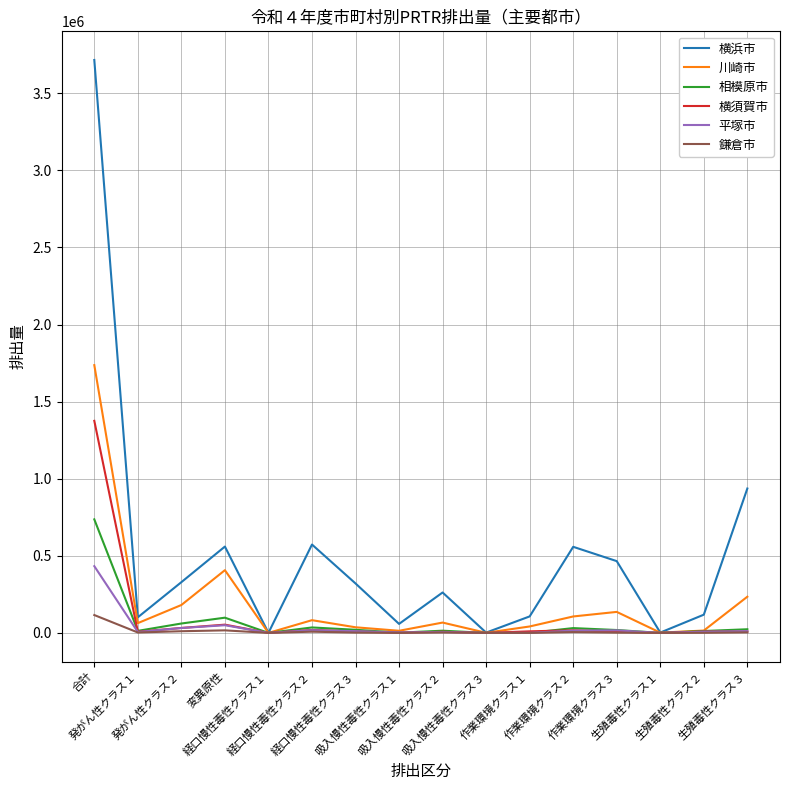

List the series in order of their peak value, lowest first.

鎌倉市, 平塚市, 相模原市, 横須賀市, 川崎市, 横浜市